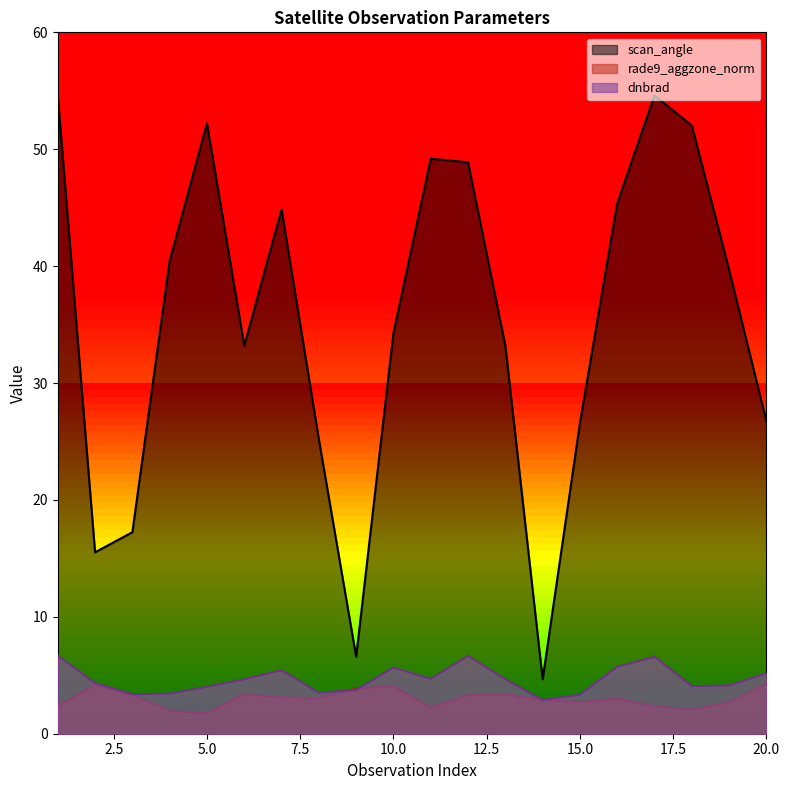

What is the value of the rade9_aggzone_norm point at the 20th from the left?

4.3